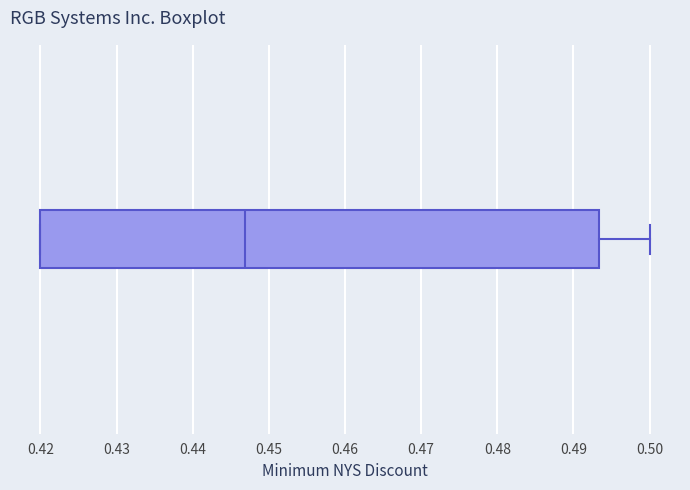

Transcribe this box plot: give where the median line is, the range the box spans, and where the two whiskers end, as read against the x-axis. The values are not printed on the chart, so give them approximately, as read against the axis.

median 0.447, box 0.420 to 0.493, whiskers 0.420 to 0.500